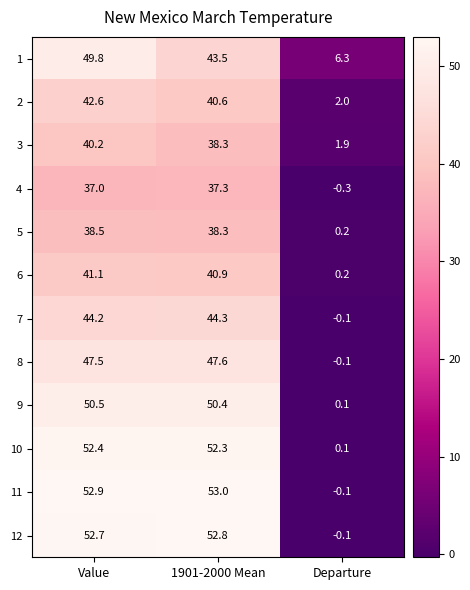

What is the average value of the 7 series?

29.5